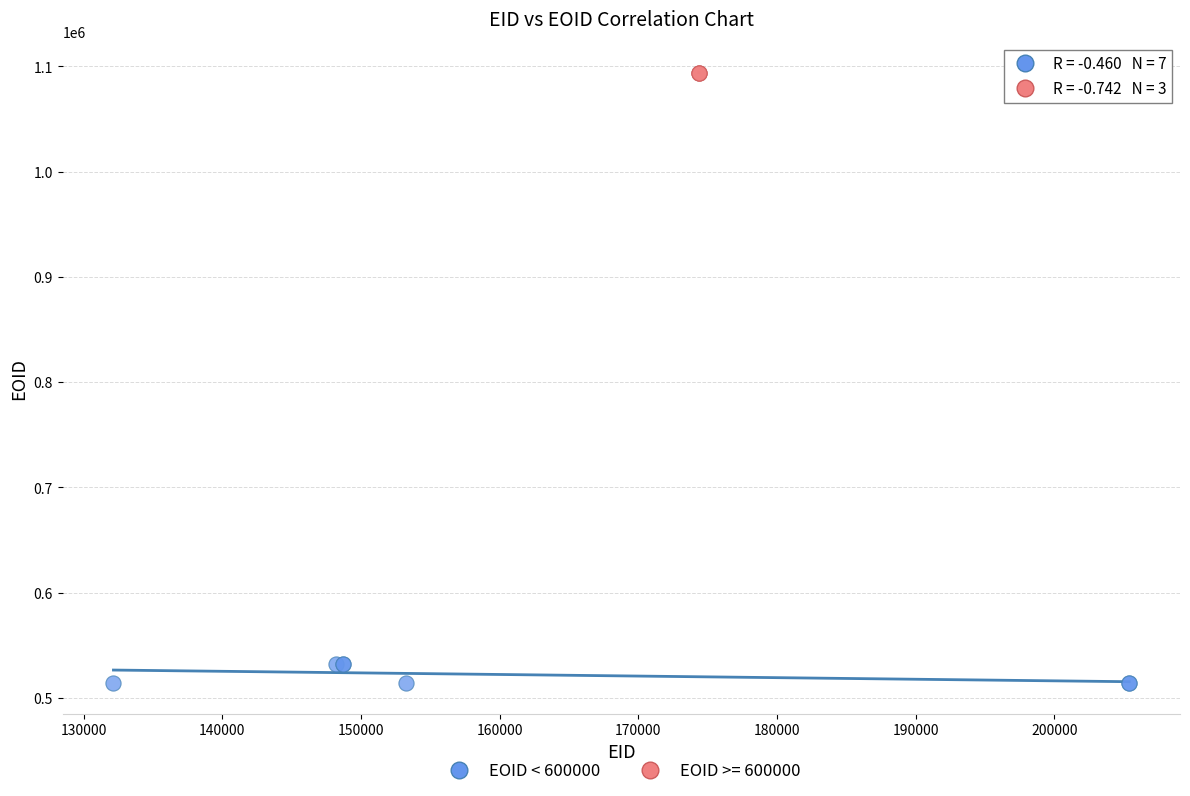

Which series contains the highest Y value?

EOID >= 600000